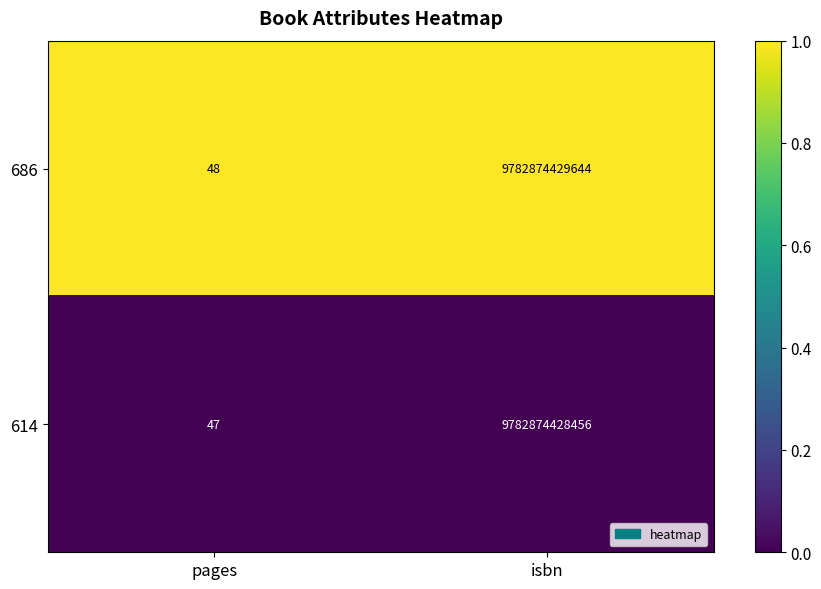

Rank the series at isbn from highest to lowest value.

686, 614